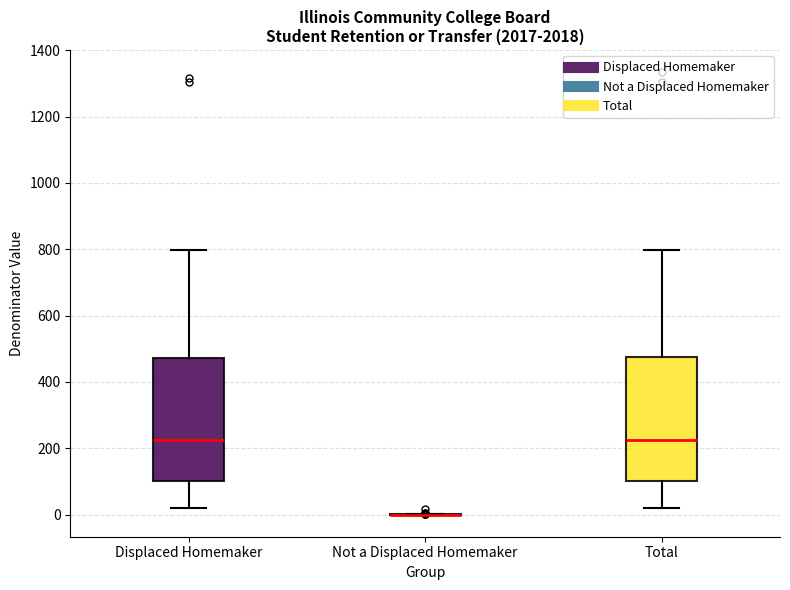

Reading left to right, transcribe this box plot: for each box, give where its median line is, the range the box spans, and where its two whiskers end, as read against the y-axis. The values are not printed on the chart, so give them approximately, as read against the axis.

Displaced Homemaker: median 220, box 100 to 480, whiskers 20 to 800
Not a Displaced Homemaker: box collapsed to a line at 0, whiskers 0 to 0
Total: median 220, box 100 to 480, whiskers 20 to 800